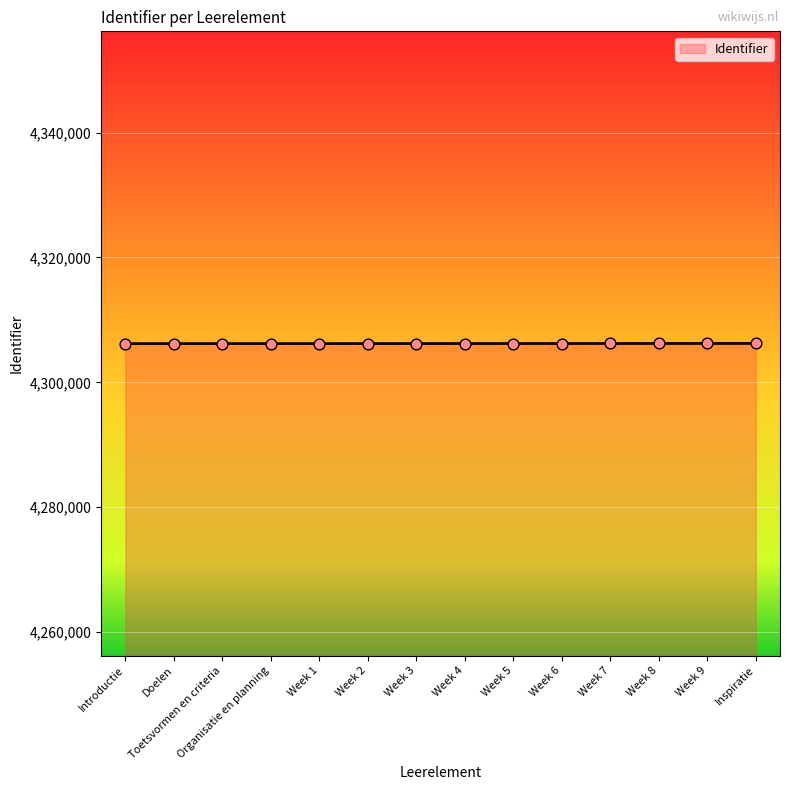

Approximately how many times larger is the value at Week 5 compared to Week 1?

1.0